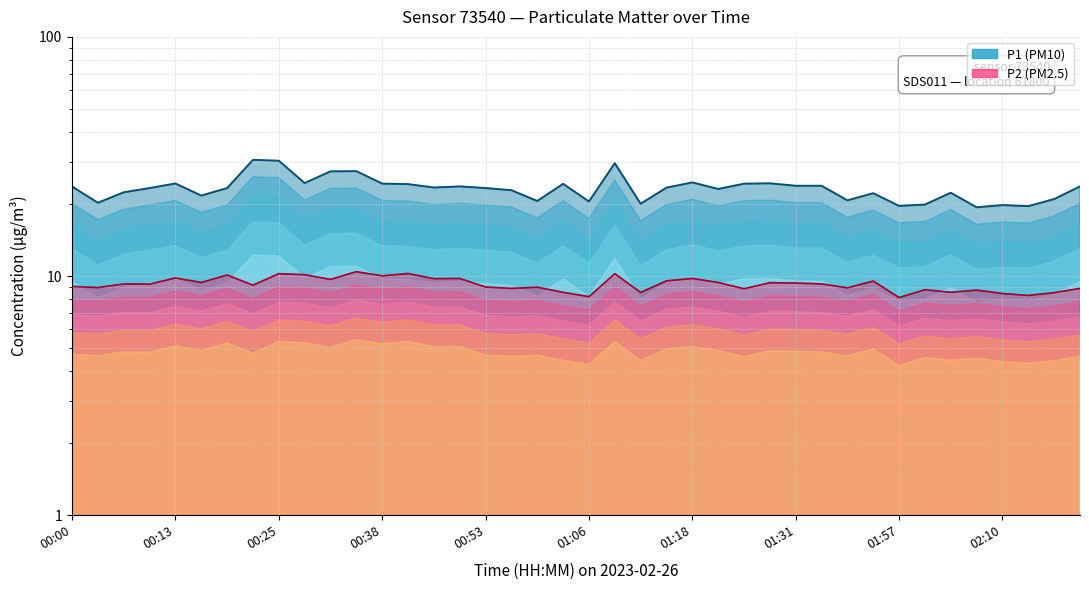

How many lines are shown in the chart?

2